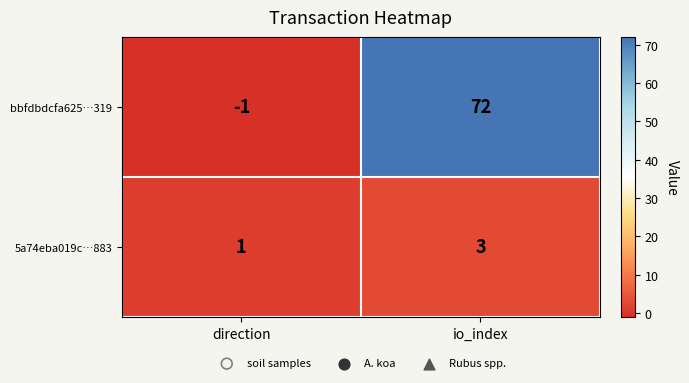

At which label does bbfdbdcfa625…319 reach its peak?

io_index